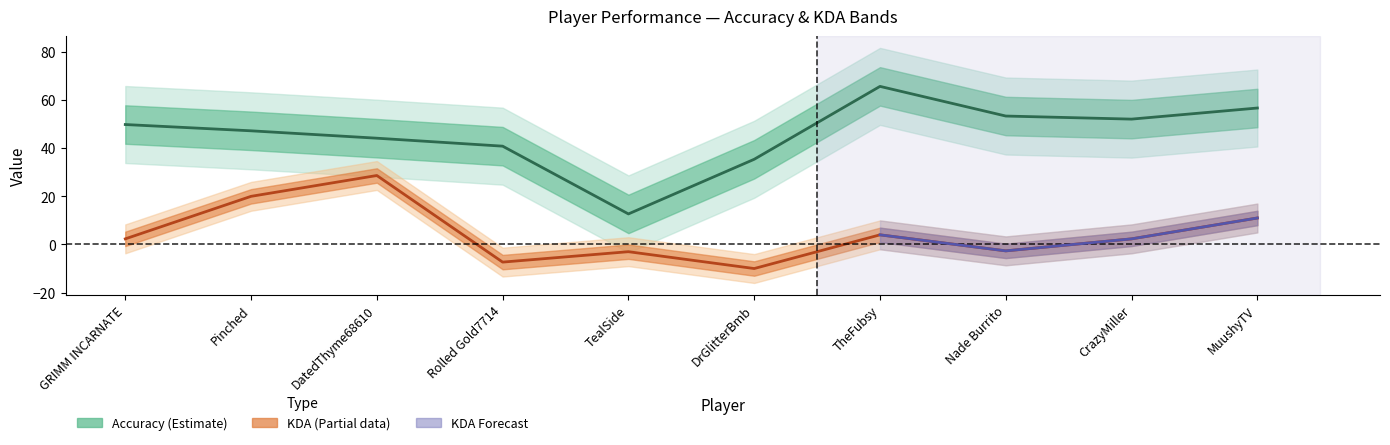

At how many categories does at least one series exceed 10?

10